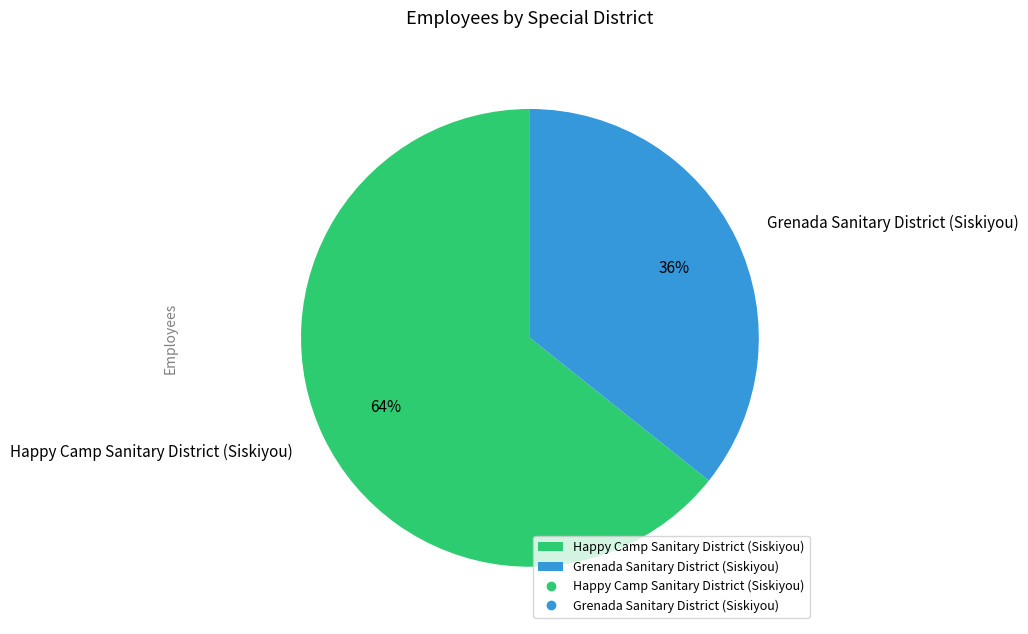

The Grenada Sanitary District (Siskiyou) slice represents 48% of the pie. True or false?

False